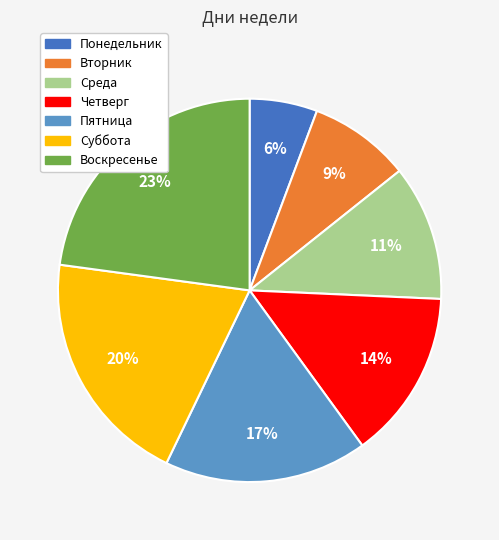

What is the smallest slice in the pie chart?

Понедельник